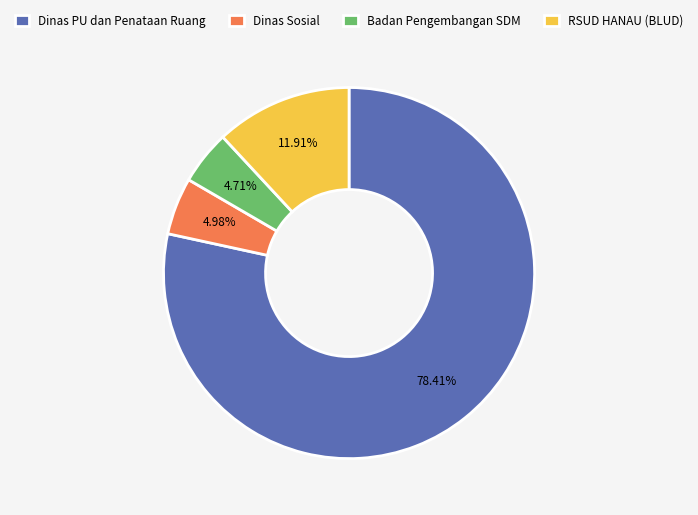

Do Dinas PU dan Penataan Ruang and Badan Pengembangan SDM together represent more than half of the pie?

Yes